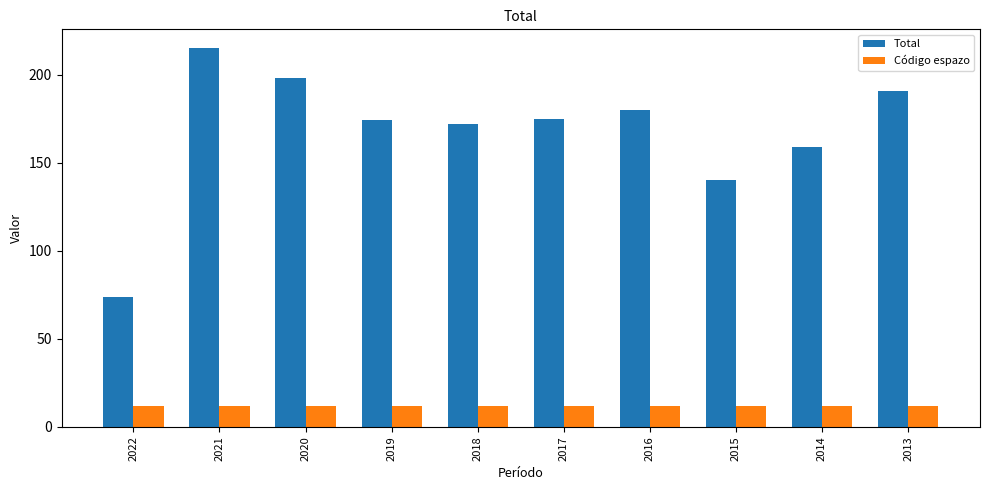

What is the highest value of the Total series?

215